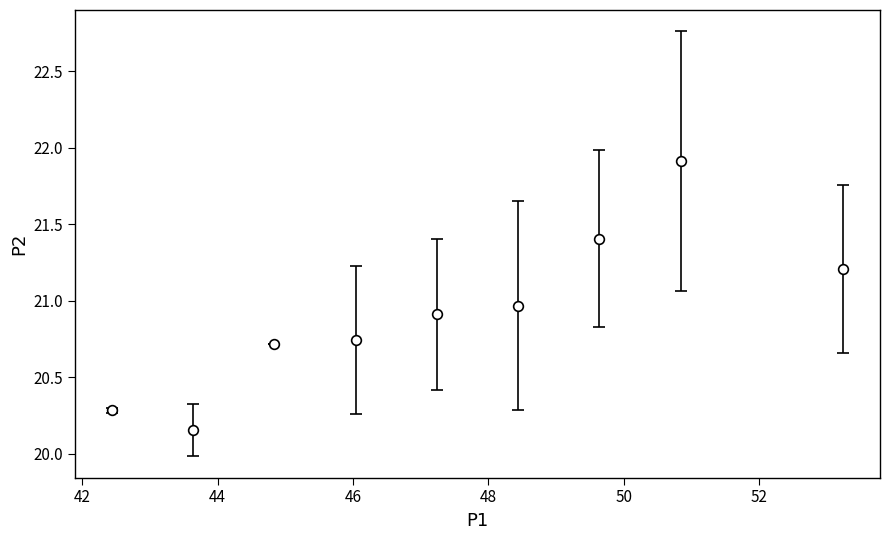

True or false: there are more than 0 points higher than both neighbors.

True